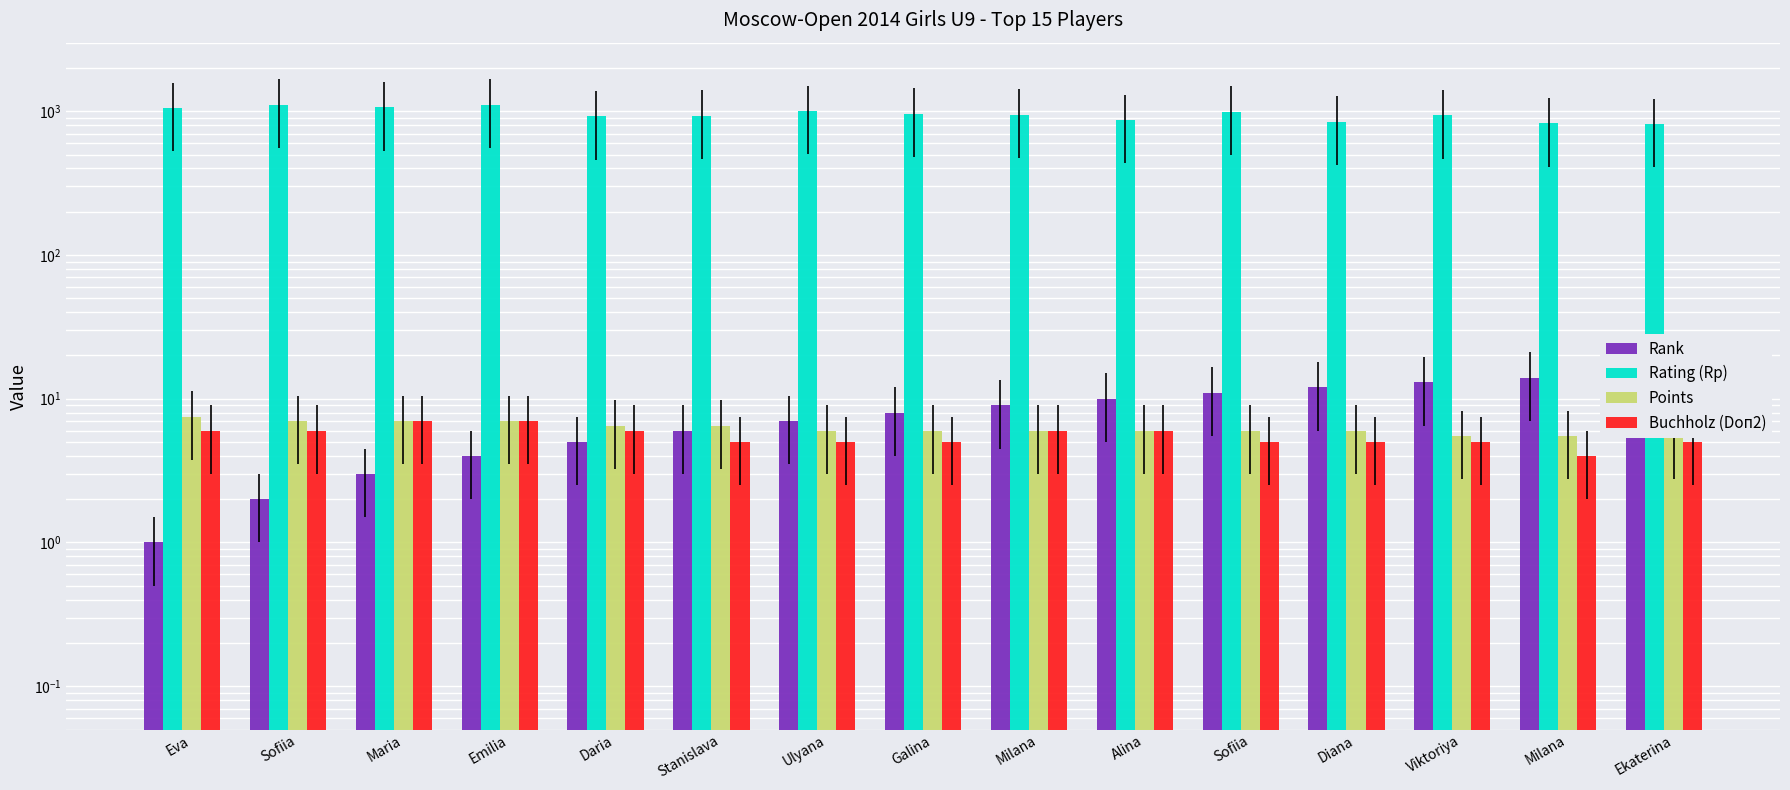

Reading left to right, extract all data points from this chart.

Rank: Eva=1.0	Sofiia=2.0	Maria=3.0	Emilia=4.0	Daria=5.0	Stanislava=6.0	Ulyana=7.0	Galina=8.0	Milana=9.0	Alina=10.0	Sofiia=11.0	Diana=12.0	Viktoriya=13.0	Milana=14.0	Ekaterina=15.0
Rating (Rp): Eva=1051.0	Sofiia=1110.0	Maria=1066.0	Emilia=1110.0	Daria=922.0	Stanislava=934.0	Ulyana=1004.0	Galina=960.0	Milana=949.0	Alina=869.0	Sofiia=992.0	Diana=847.0	Viktoriya=936.0	Milana=824.0	Ekaterina=813.0
Points: Eva=7.5	Sofiia=7.0	Maria=7.0	Emilia=7.0	Daria=6.5	Stanislava=6.5	Ulyana=6.0	Galina=6.0	Milana=6.0	Alina=6.0	Sofiia=6.0	Diana=6.0	Viktoriya=5.5	Milana=5.5	Ekaterina=5.5
Buchholz (Doп2): Eva=6.0	Sofiia=6.0	Maria=7.0	Emilia=7.0	Daria=6.0	Stanislava=5.0	Ulyana=5.0	Galina=5.0	Milana=6.0	Alina=6.0	Sofiia=5.0	Diana=5.0	Viktoriya=5.0	Milana=4.0	Ekaterina=5.0